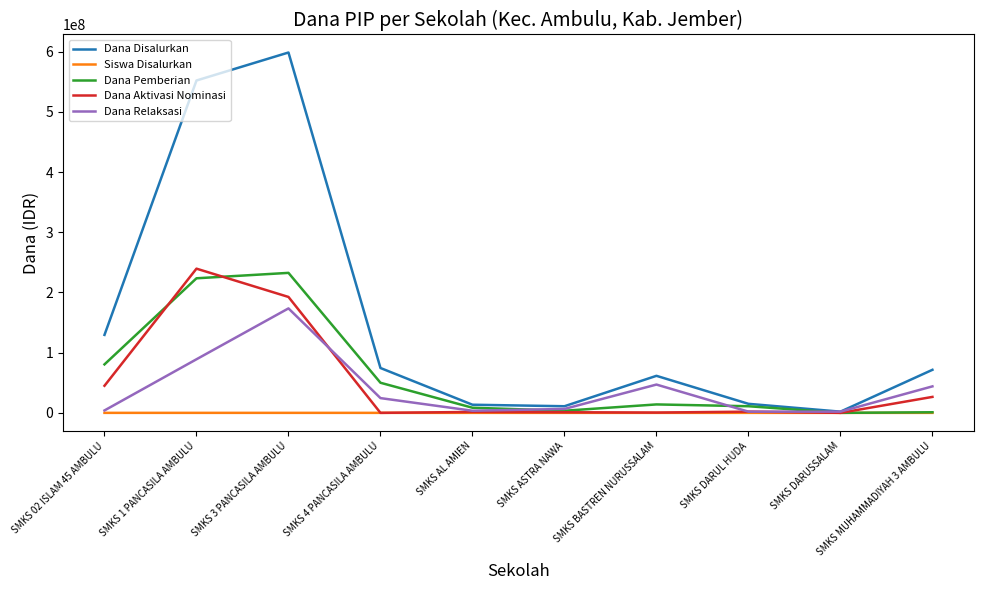

At which label is Dana Pemberian closest to 116250000?

SMKS 02 ISLAM 45 AMBULU